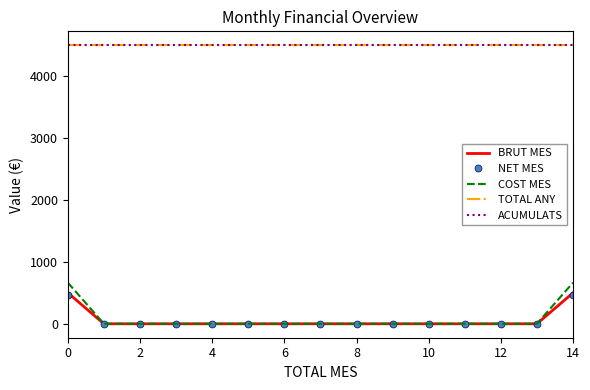

What is the label of the 12th point from the left?

11